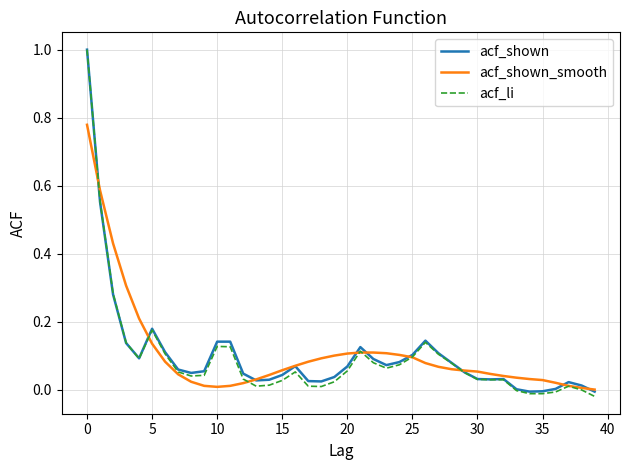

Count the number of categories in the chart.

40